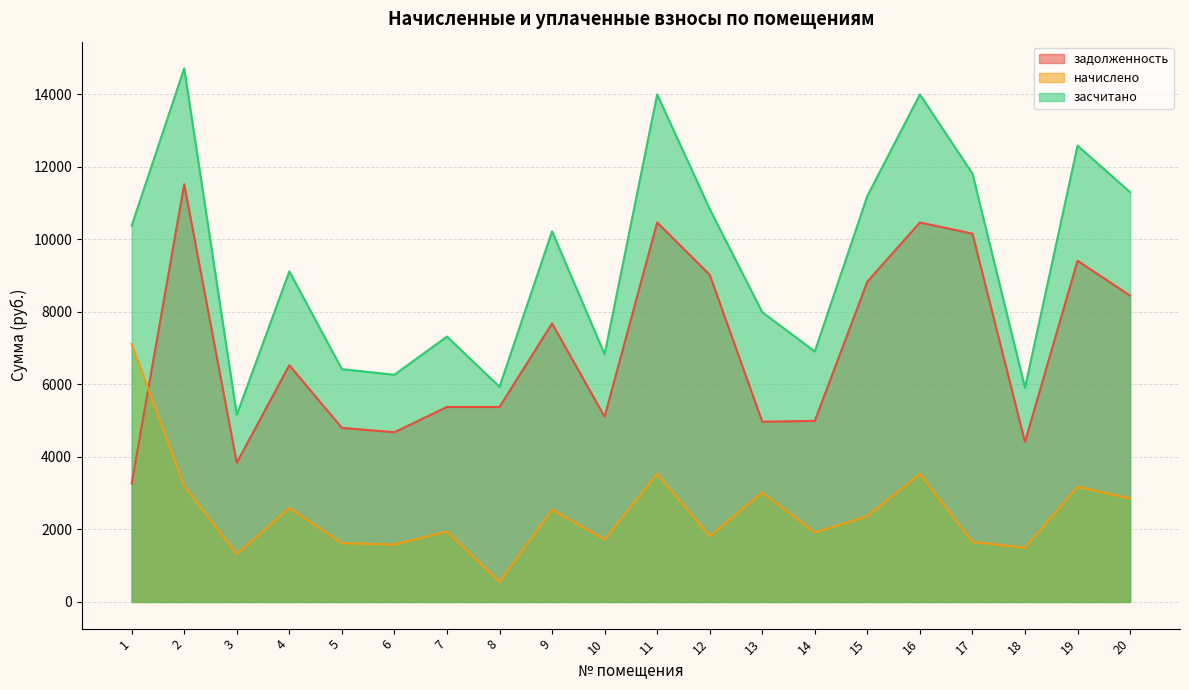

Rank the series at 7 from lowest to highest value.

начислено, задолженность, засчитано